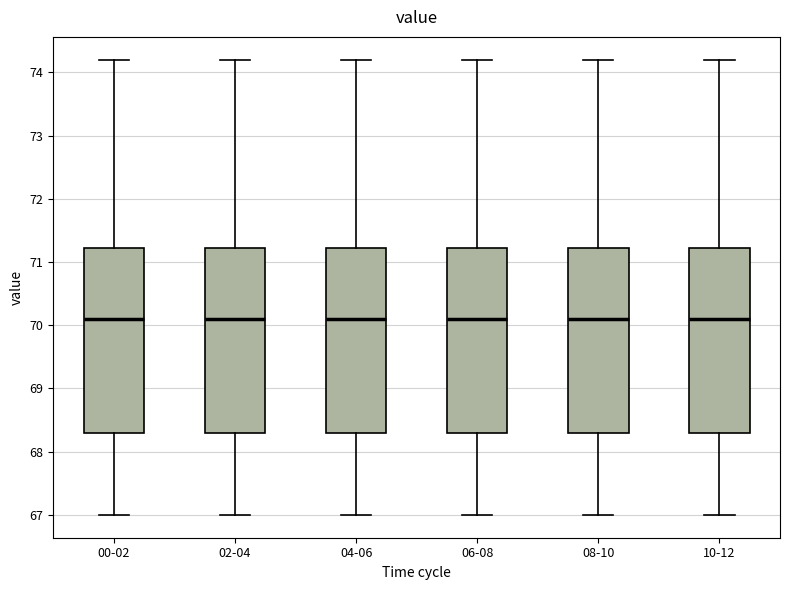

Reading left to right, read every box against the y-axis: the position of its median line, the range the box covers, and the ends of its whiskers. The values are not printed on the chart, so give them approximately, as read against the axis.

00-02: median 70.1, box 68.3 to 71.2, whiskers 67.0 to 74.2
02-04: median 70.1, box 68.3 to 71.2, whiskers 67.0 to 74.2
04-06: median 70.1, box 68.3 to 71.2, whiskers 67.0 to 74.2
06-08: median 70.1, box 68.3 to 71.2, whiskers 67.0 to 74.2
08-10: median 70.1, box 68.3 to 71.2, whiskers 67.0 to 74.2
10-12: median 70.1, box 68.3 to 71.2, whiskers 67.0 to 74.2